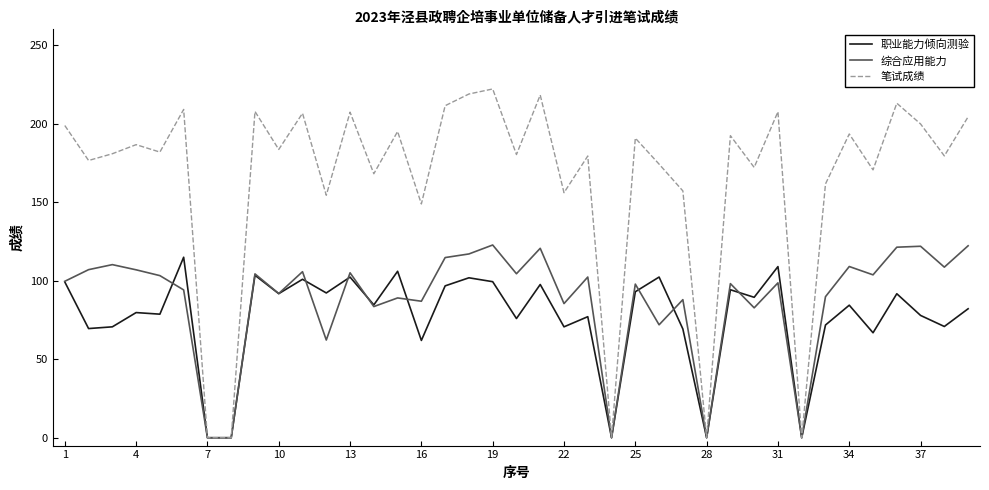

Which series has the largest total across all categories?

笔试成绩